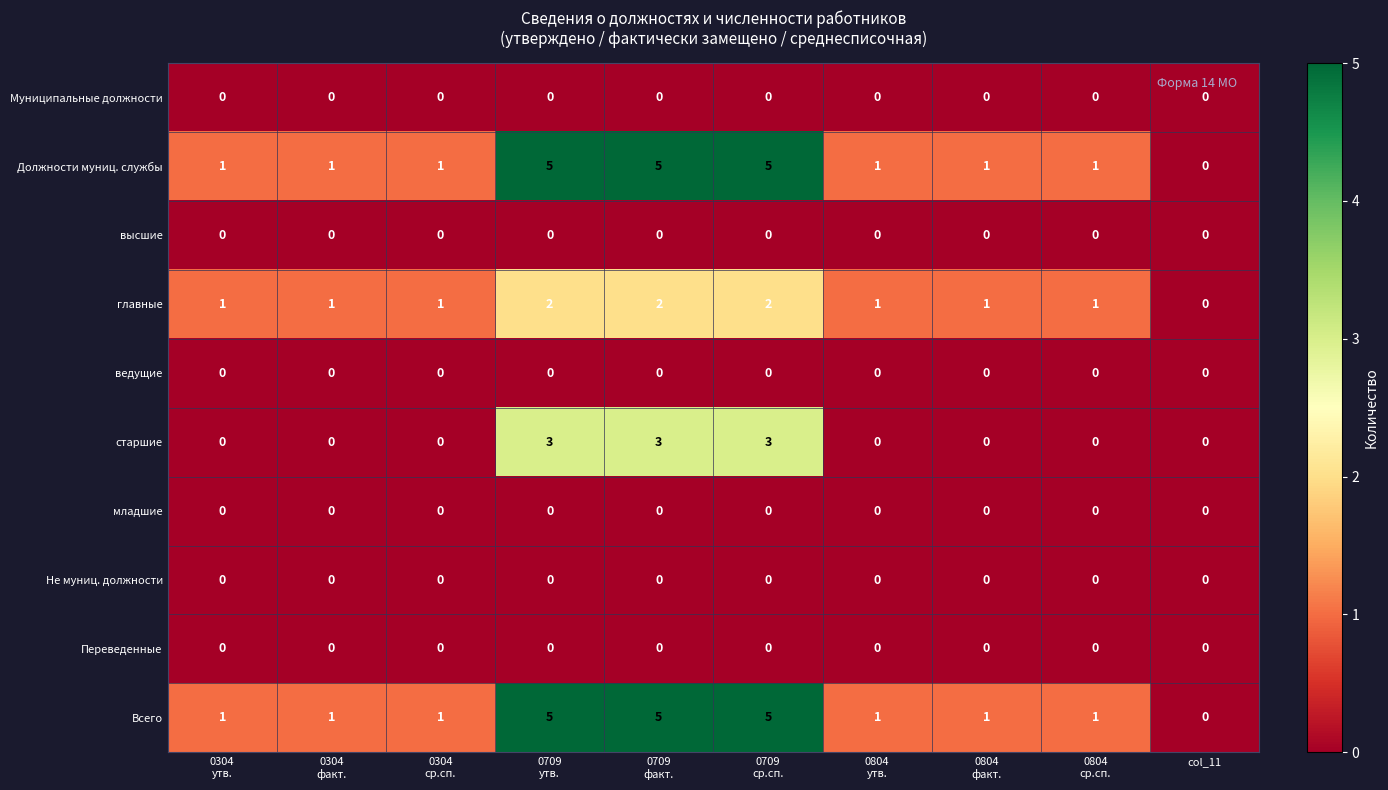

What is the maximum value shown in the chart?

5